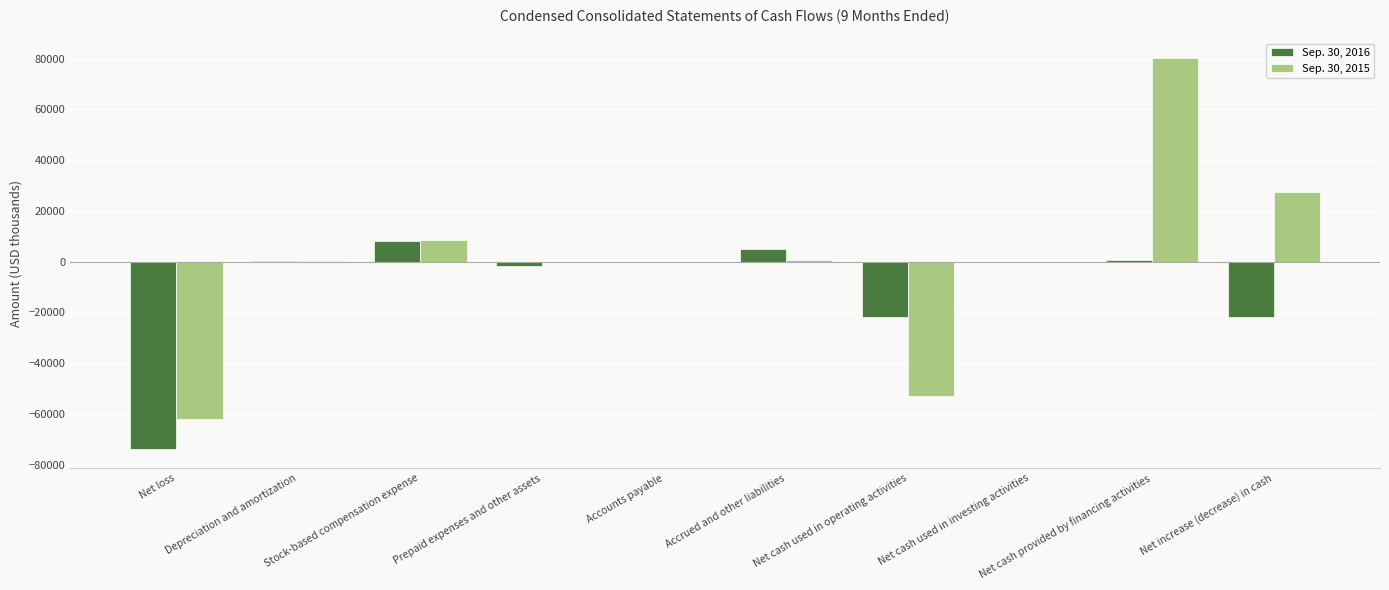

What is the approximate value of Sep. 30, 2015 at Net cash provided by financing activities?

80369